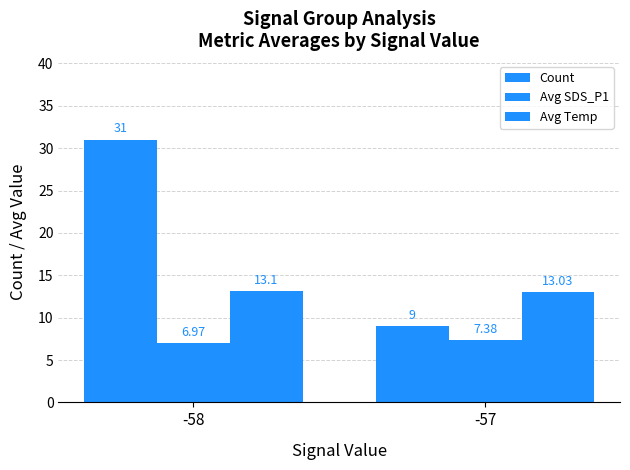

What is the value of the Count bar at the 2nd from the left?

9.0